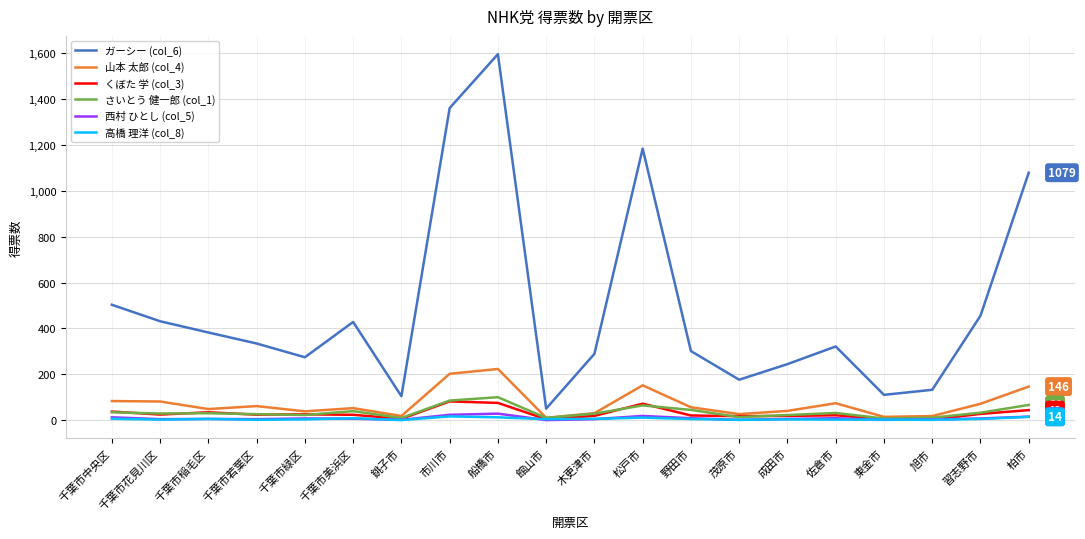

What is the maximum value shown in the chart?

1596.0